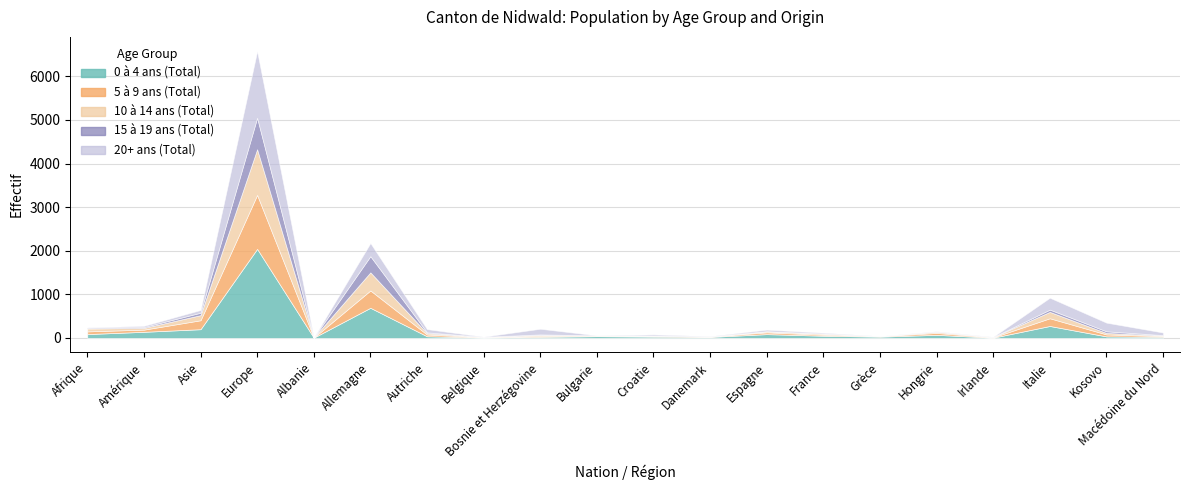

How many lines are shown in the chart?

5